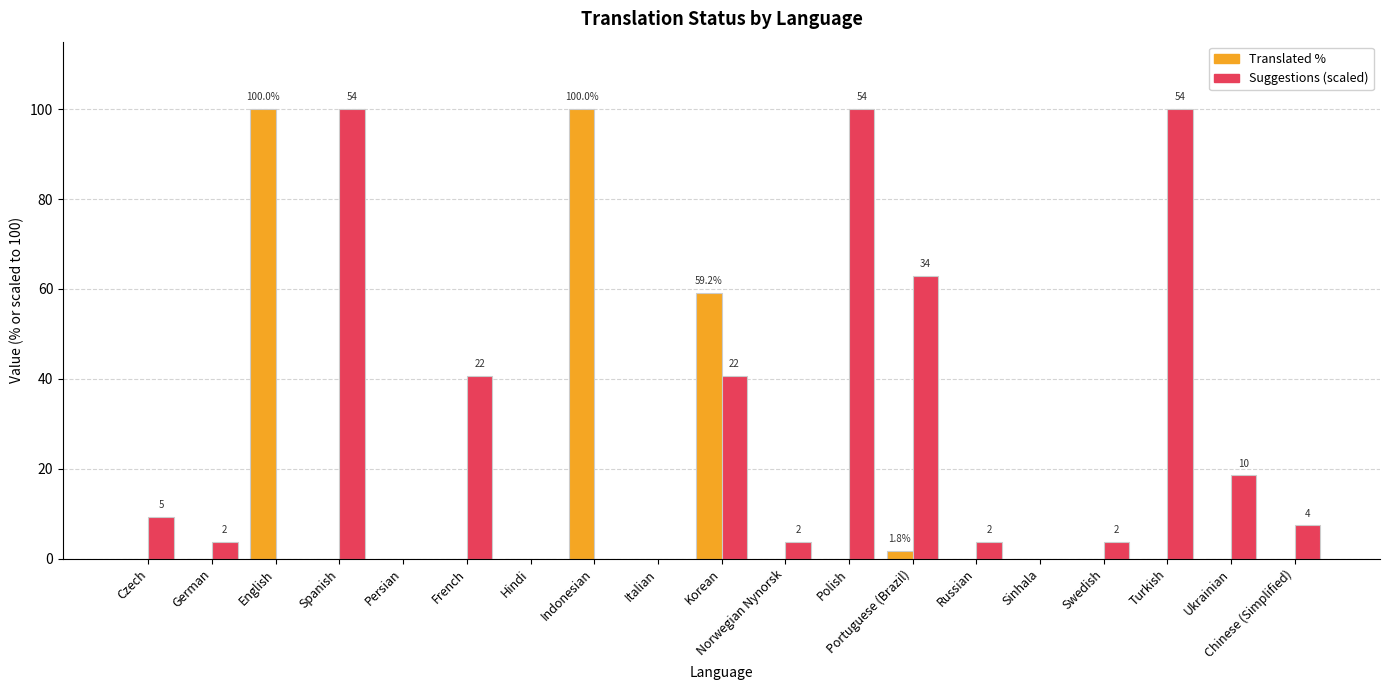

What is the maximum value shown in the chart?

100.0